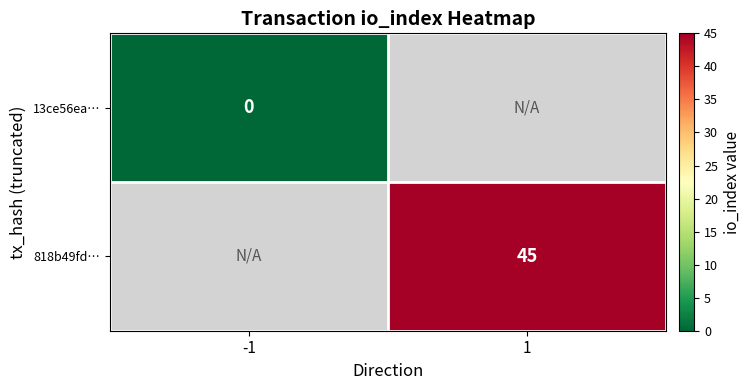

Between 1 and -1, which is larger?

-1